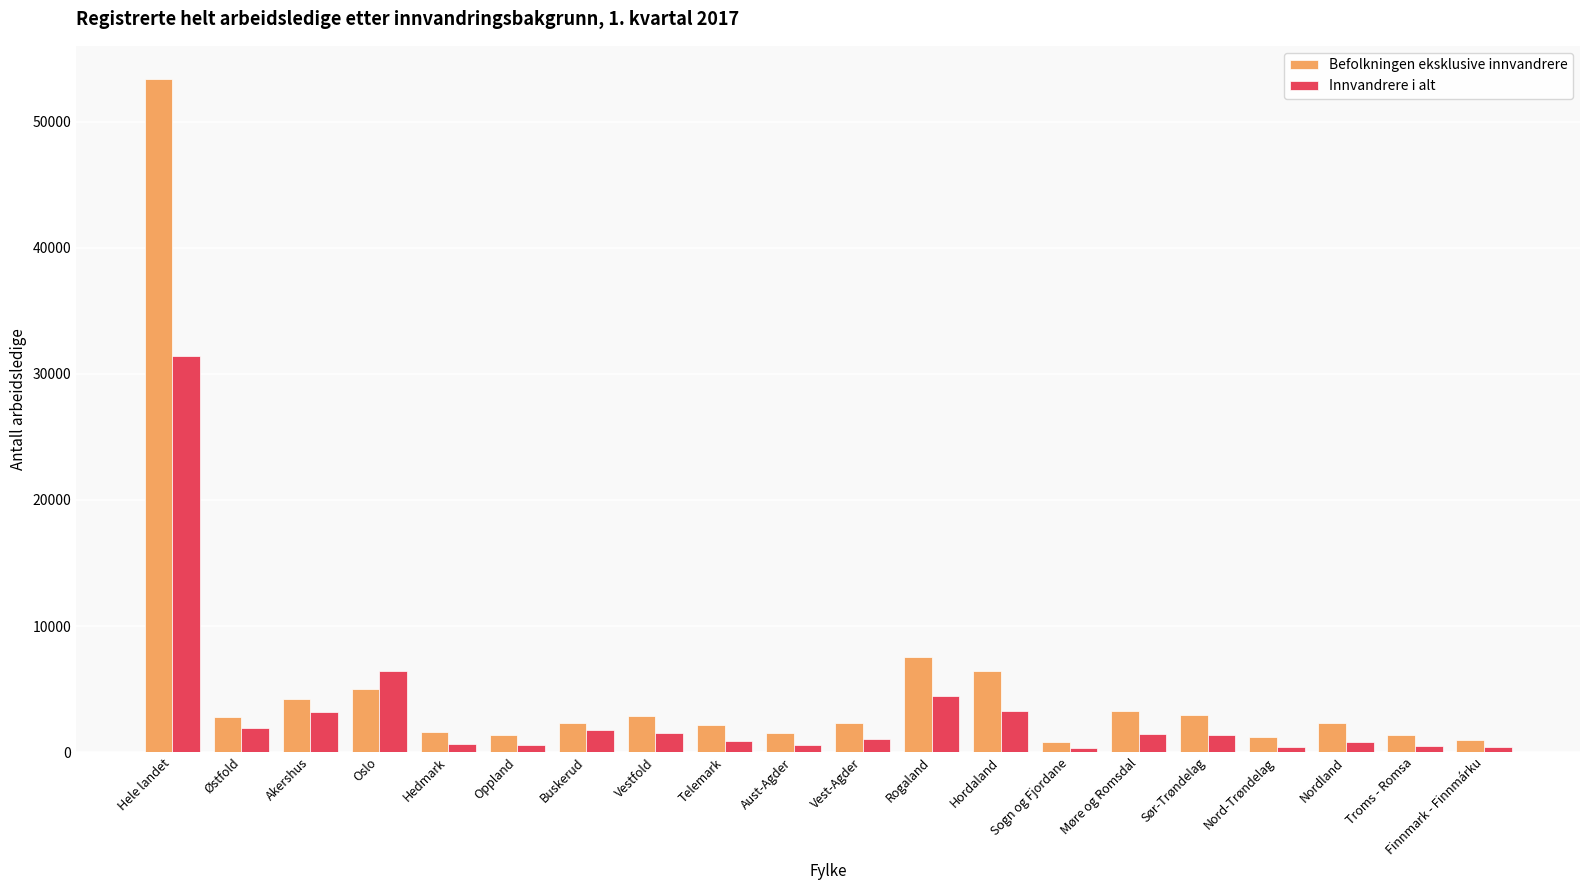

What is the difference between the maximum and minimum values in the Befolkningen eksklusive innvandrere series?

52592